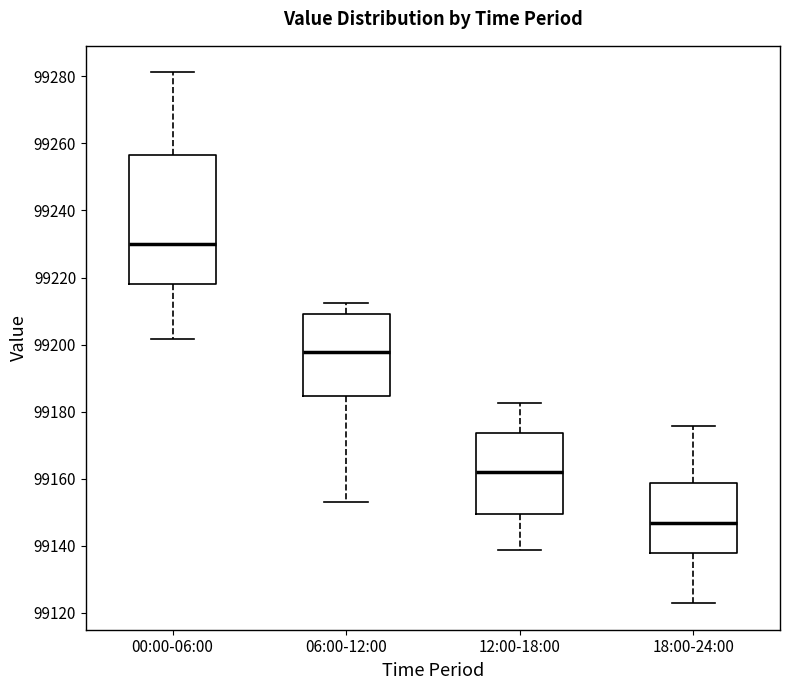

Comparing the boxes themselves (not the whiskers), which one is the tallest?

00:00-06:00